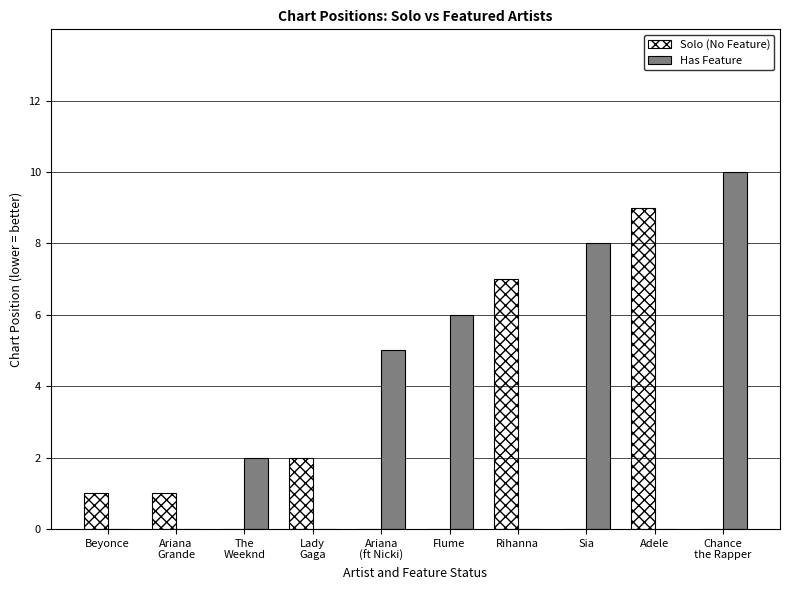

The value of Has Feature at Rihanna is -7. True or false?

False